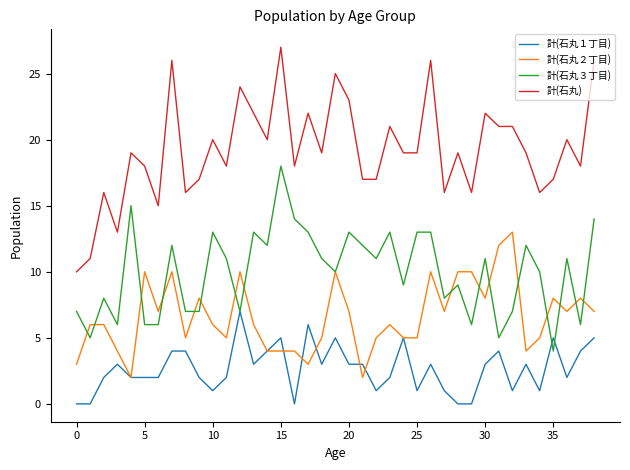

List the series in order of their peak value, lowest first.

計(石丸１丁目), 計(石丸２丁目), 計(石丸３丁目), 計(石丸)